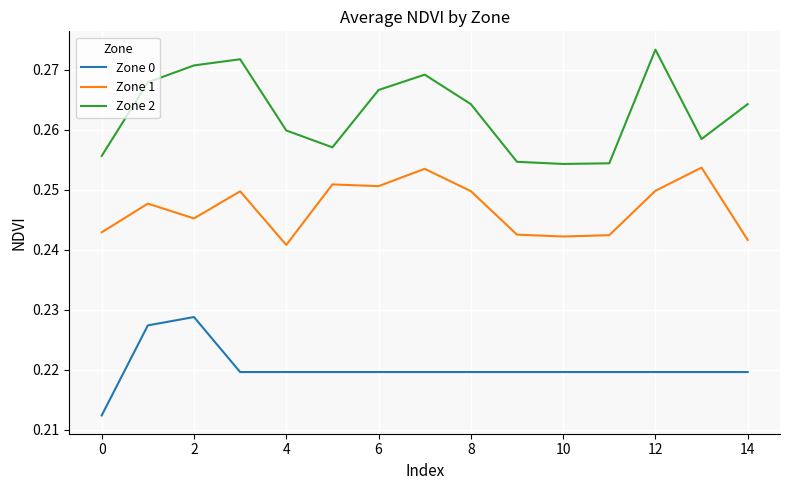

Which series has the widest spread of values?

Zone 2